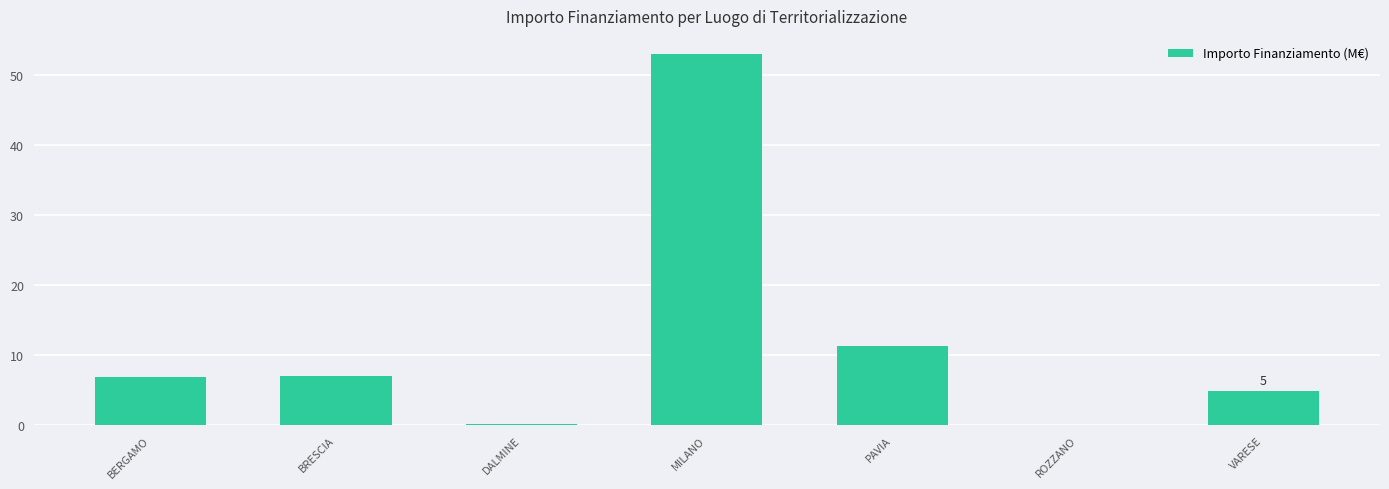

What is the maximum value shown in the chart?

52.9